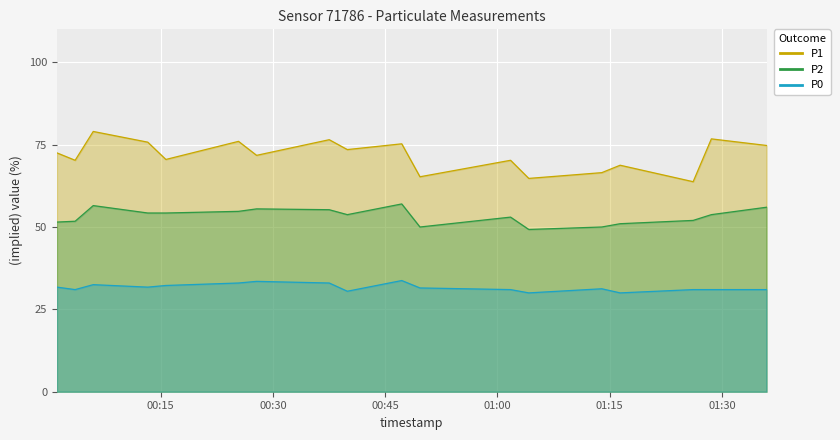

What are all the series names shown in the legend?

P1, P2, P0